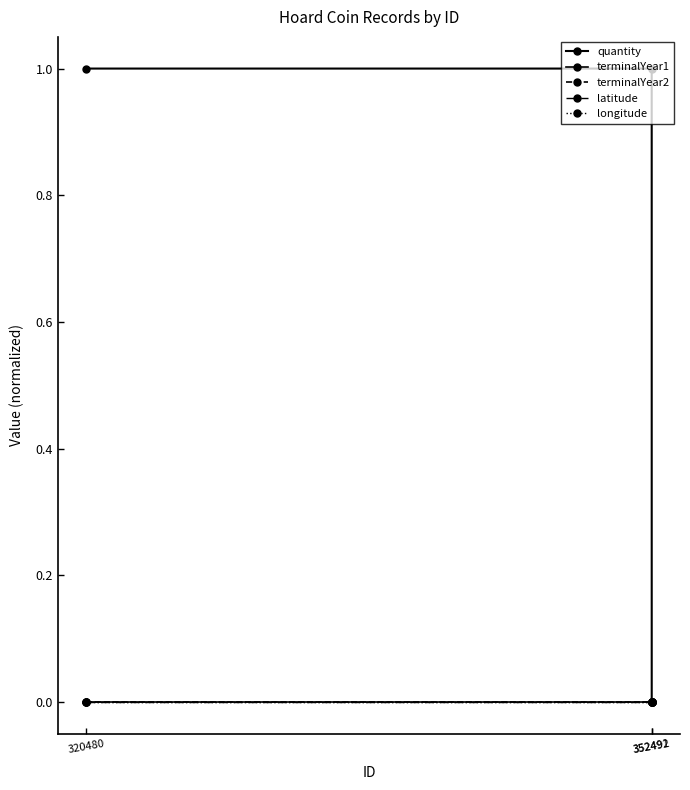

How many lines are shown in the chart?

5